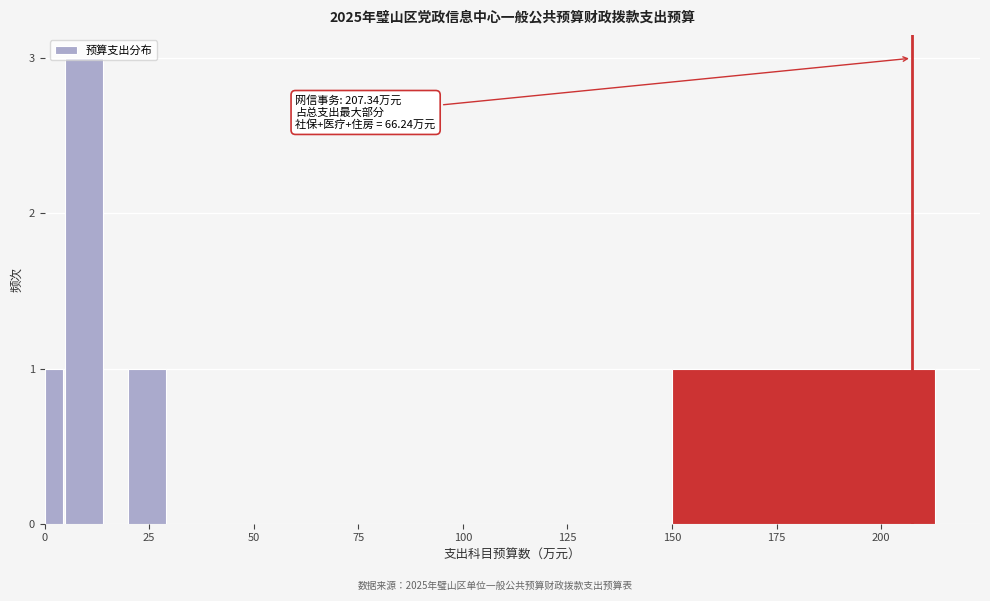

Read against the x-axis, roughly where is the centre of the tallest bar?

10